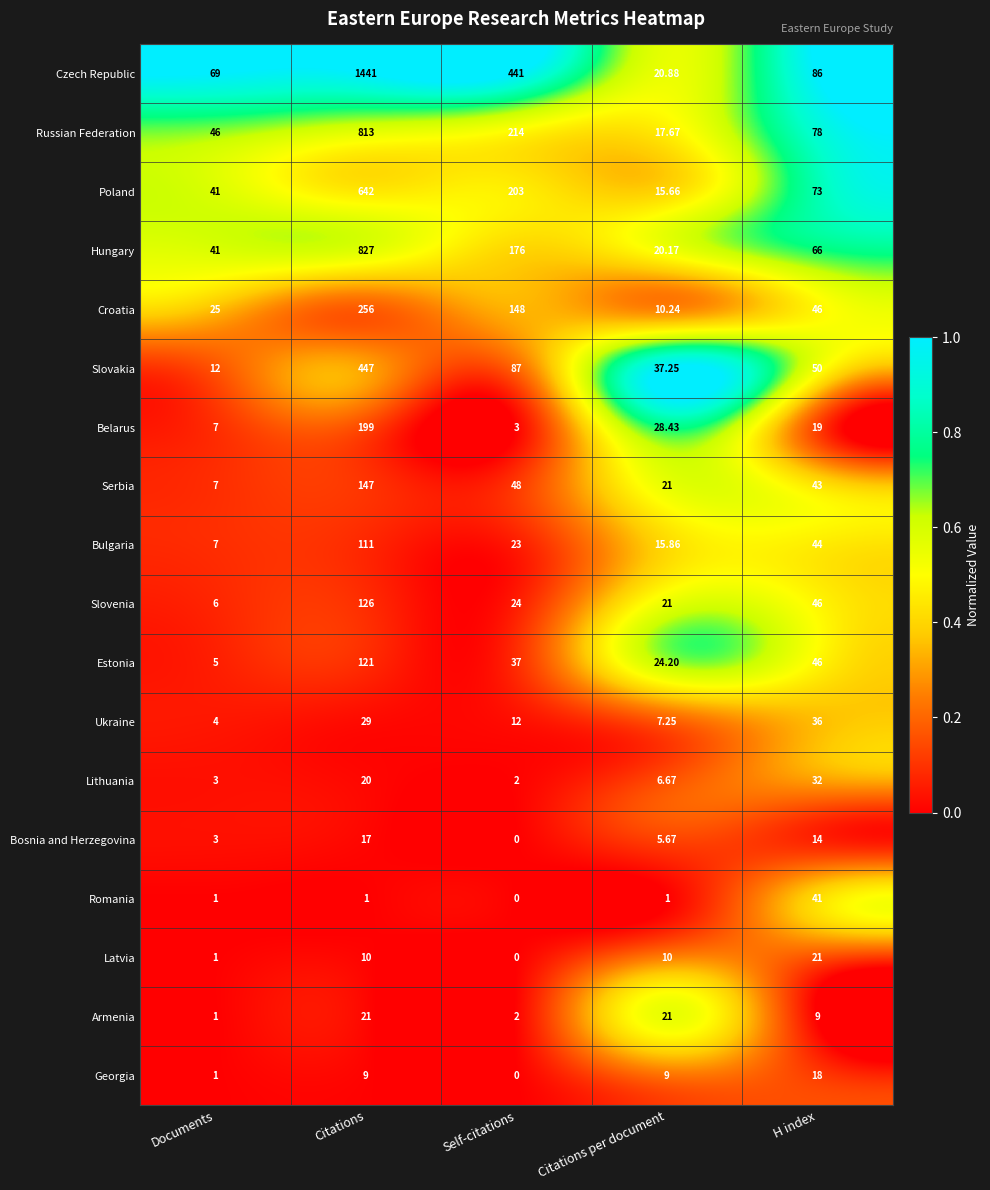

At which category does the chart reach its peak across all series?

Citations